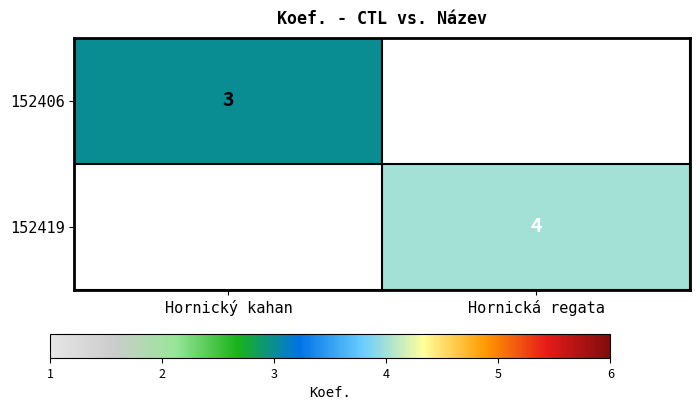

Is the value of 152406 at Hornický kahan greater than the value of 152419 at Hornická regata?

No